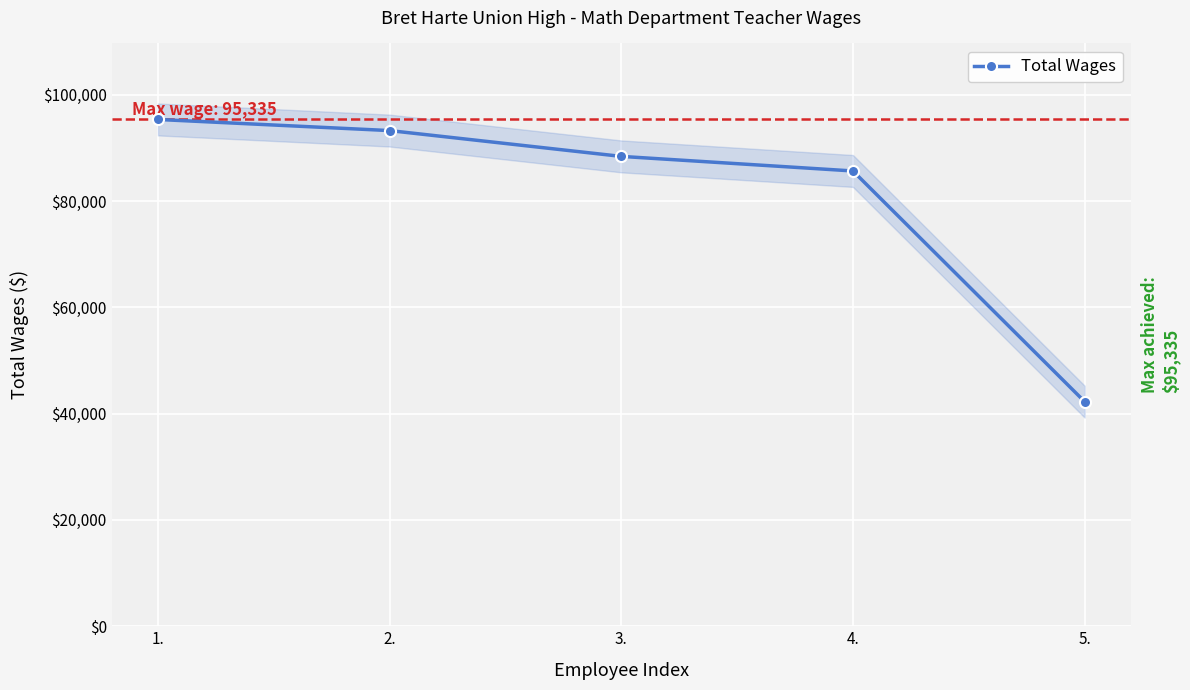

What is the difference between the values at 1. and 5.?

53077